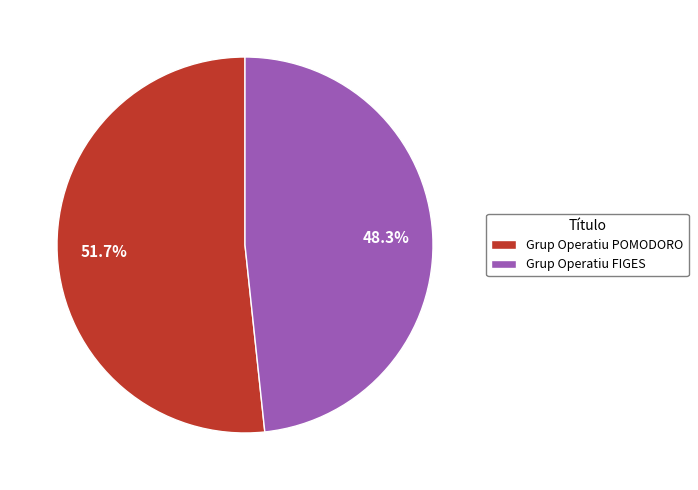

Rank the categories by value from lowest to highest.

Grup Operatiu FIGES, Grup Operatiu POMODORO